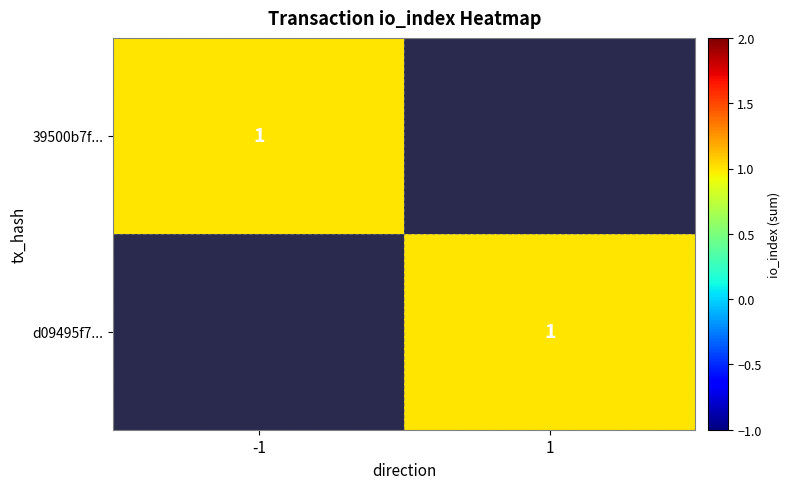

Count the number of categories in the chart.

2